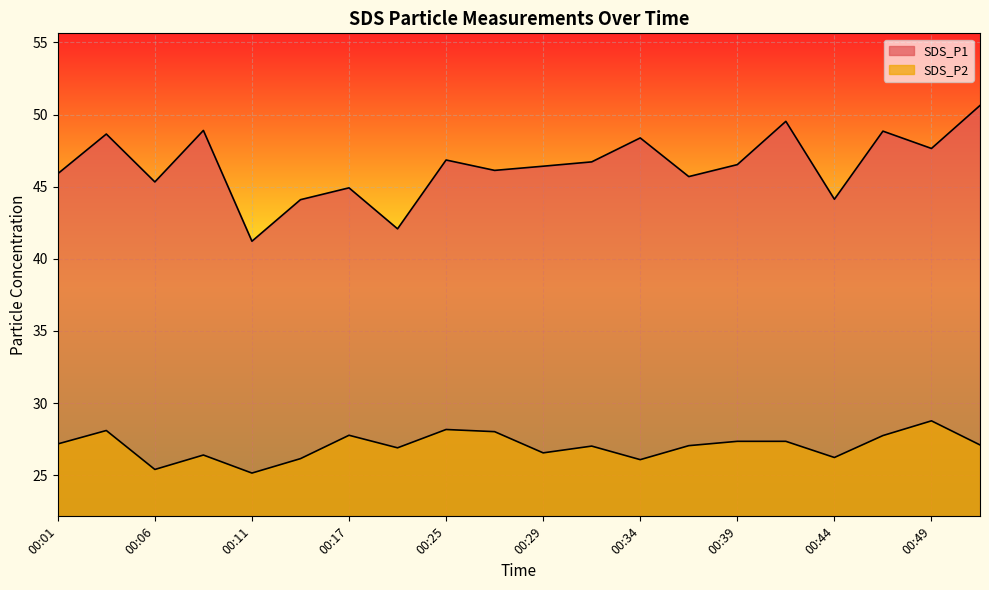

At how many categories does at least one series exceed 45?

15